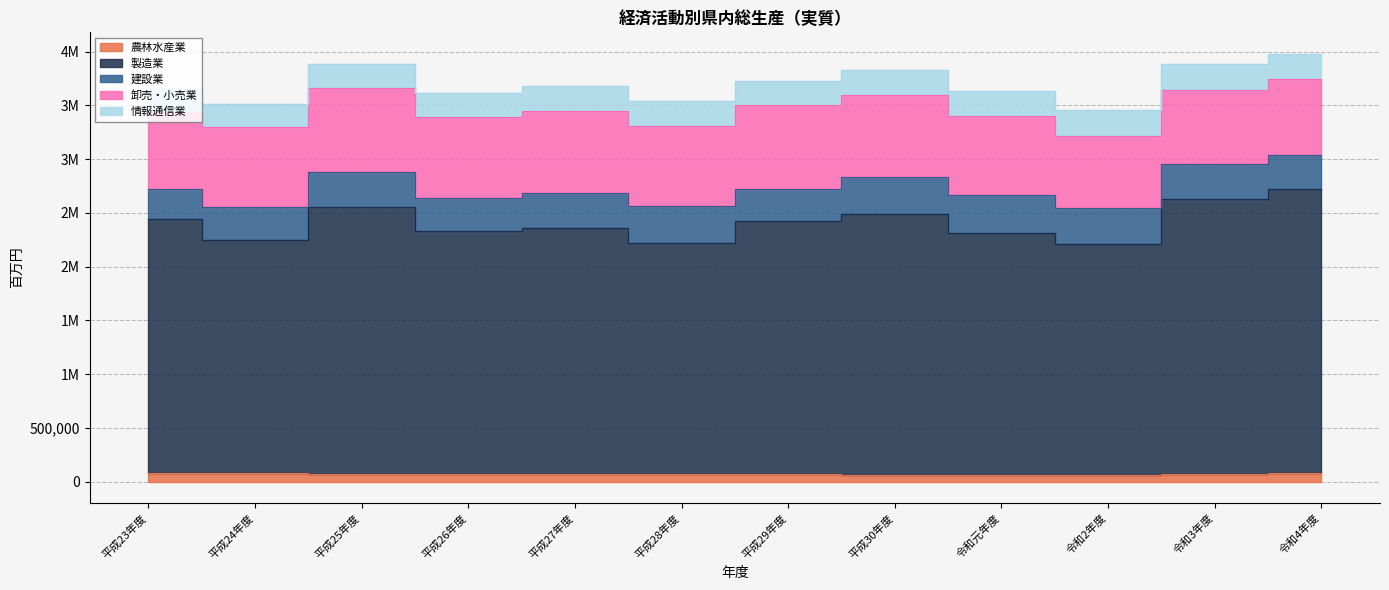

True or false: 建設業 and 製造業 intersect in this chart.

False